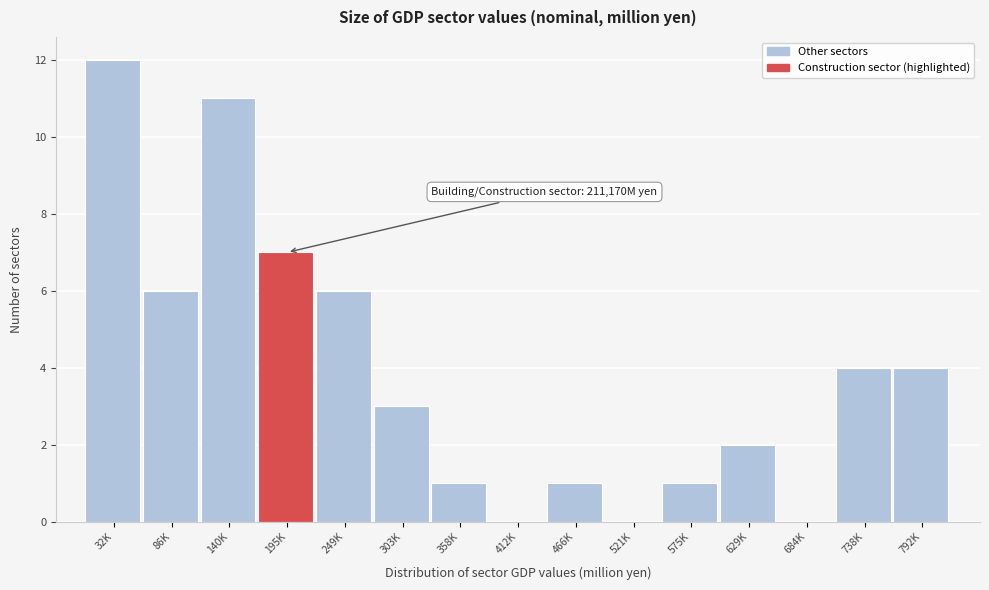

The chart shows a value of 4 at 738K. True or false?

True